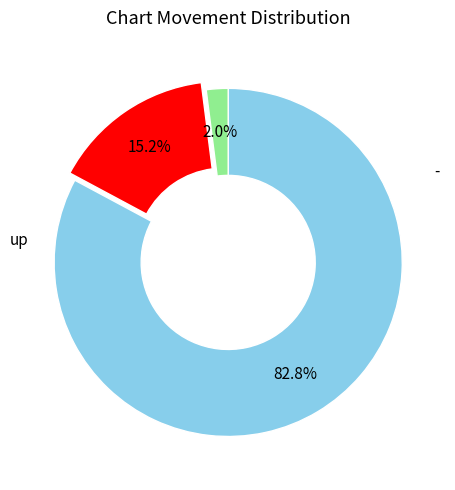

Is there any slice that represents more than half of the pie?

Yes